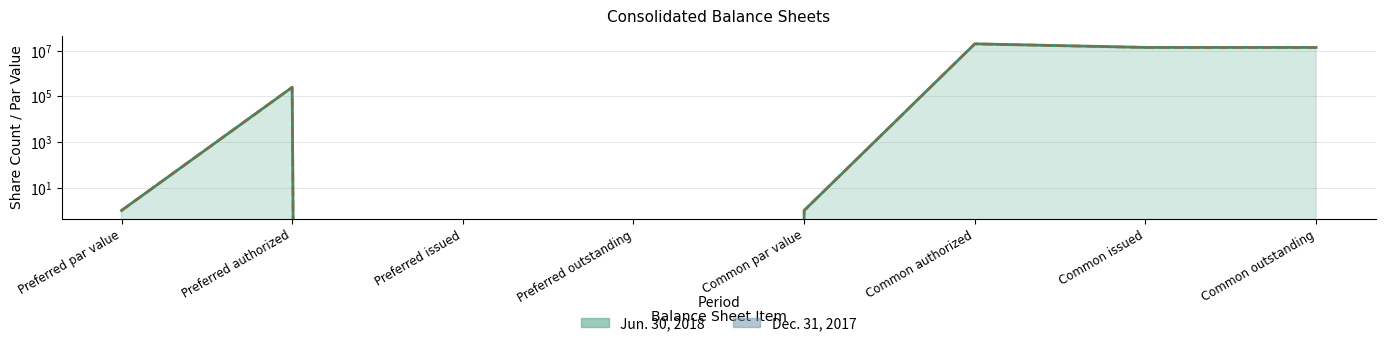

What is the difference between the Dec. 31, 2017 (line) values at Common issued and Preferred issued?

13918168